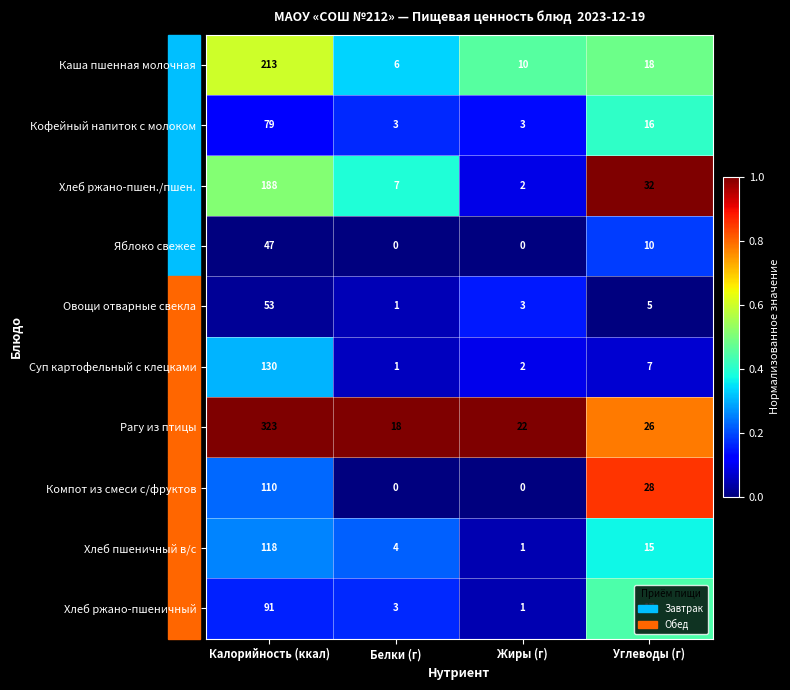

The Яблоко свежее series shows 0 at Жиры (г). True or false?

True